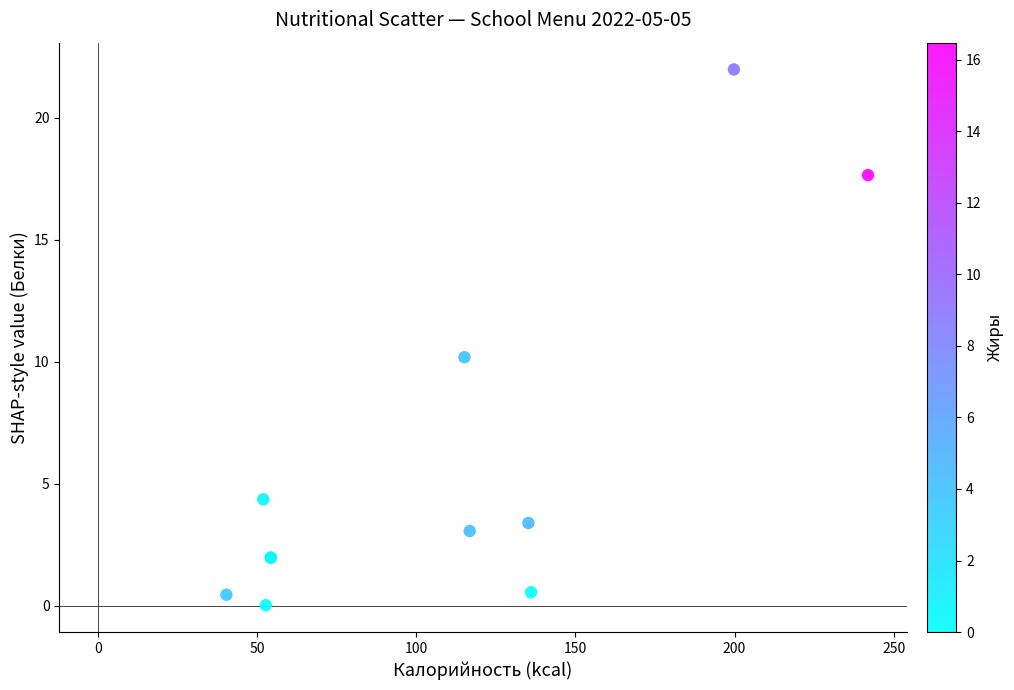

What Y value in the scatter plot is closest to 11?

10.2